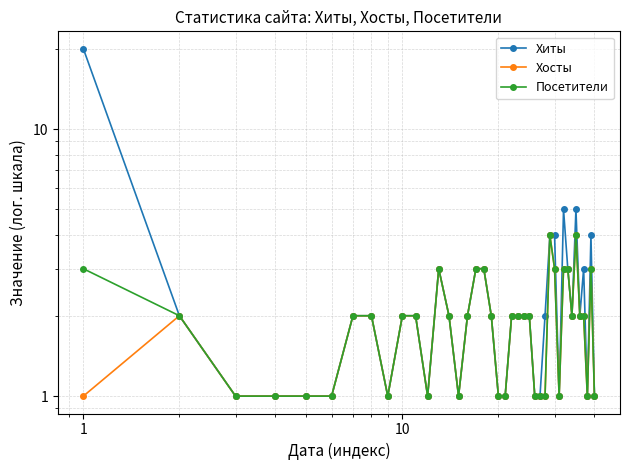

True or false: Хосты has more than 0 points higher than both neighbors.

True